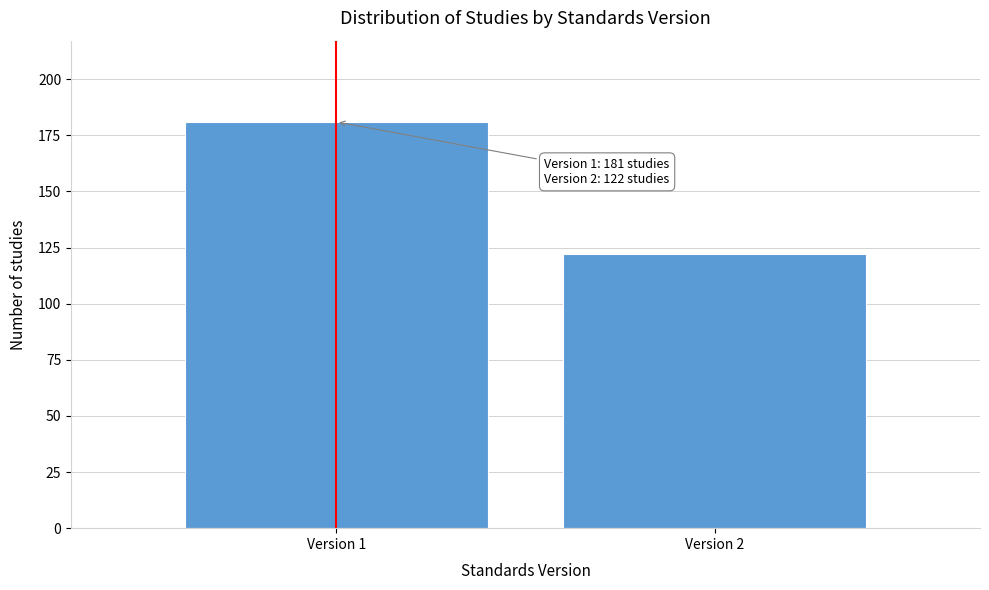

Reading left to right, what are all the values shown in this chart?

Version 1=181	Version 2=122